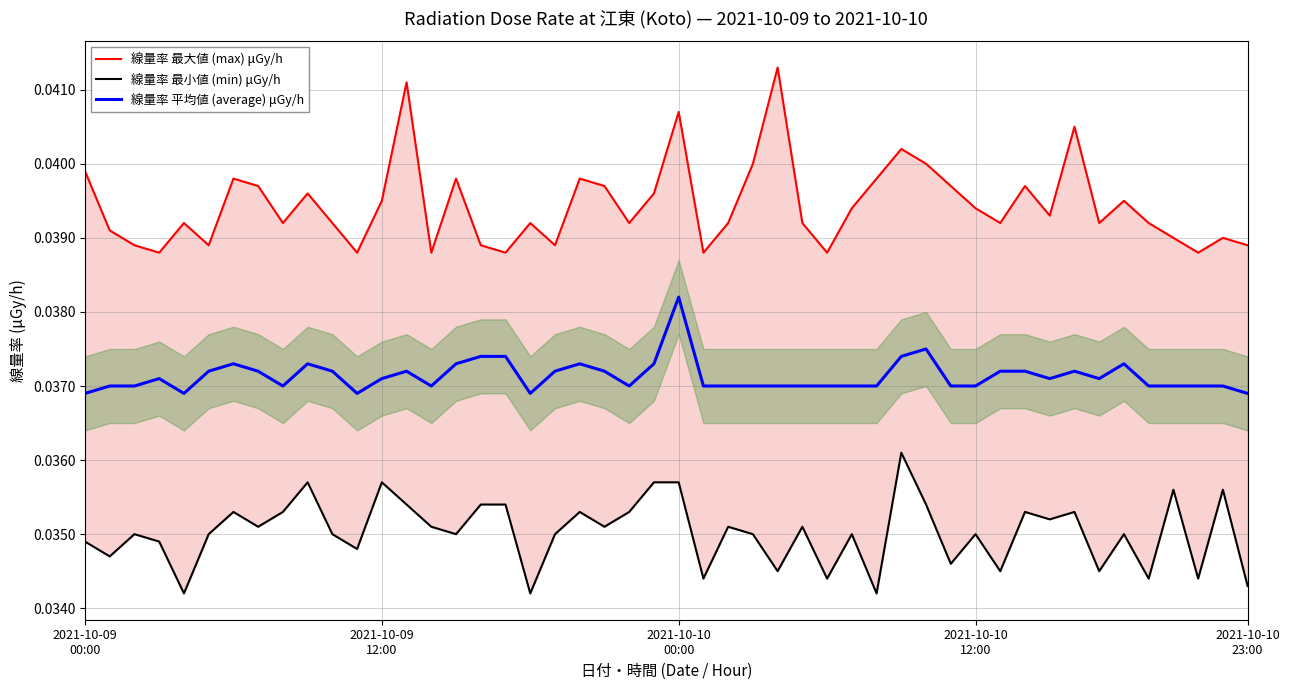

Which series has the largest total across all categories?

線量率 最大値 (max) μGy/h